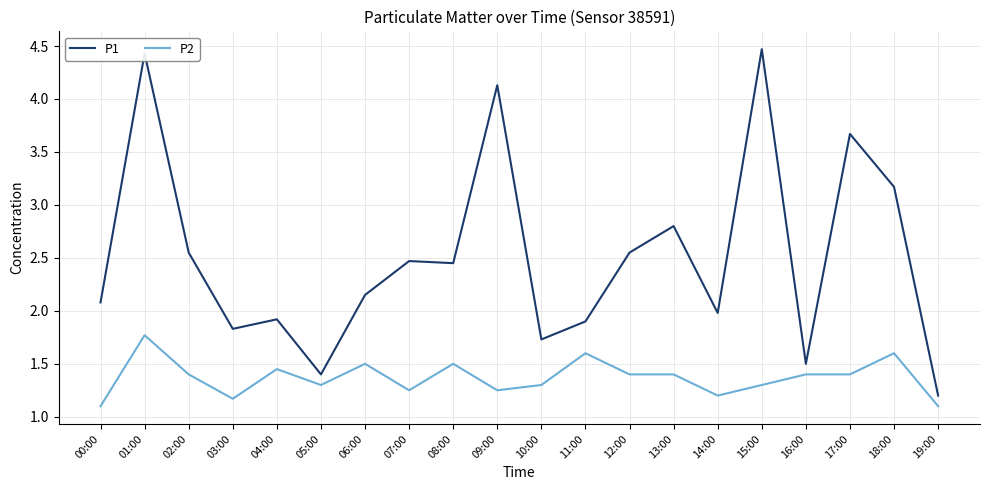

What is the difference between the highest and lowest values at 11:00?

0.3